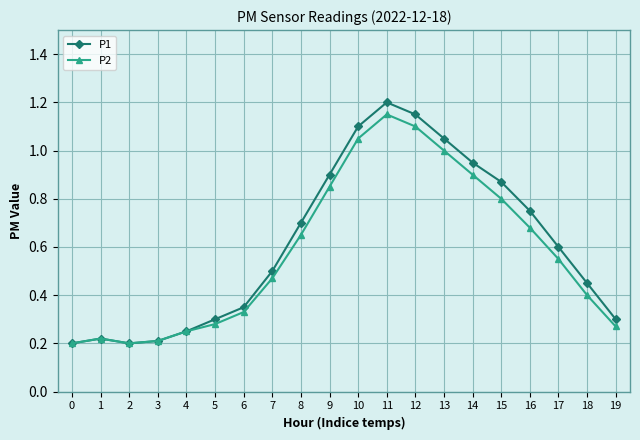

At which category is the sum across all series the highest?

11